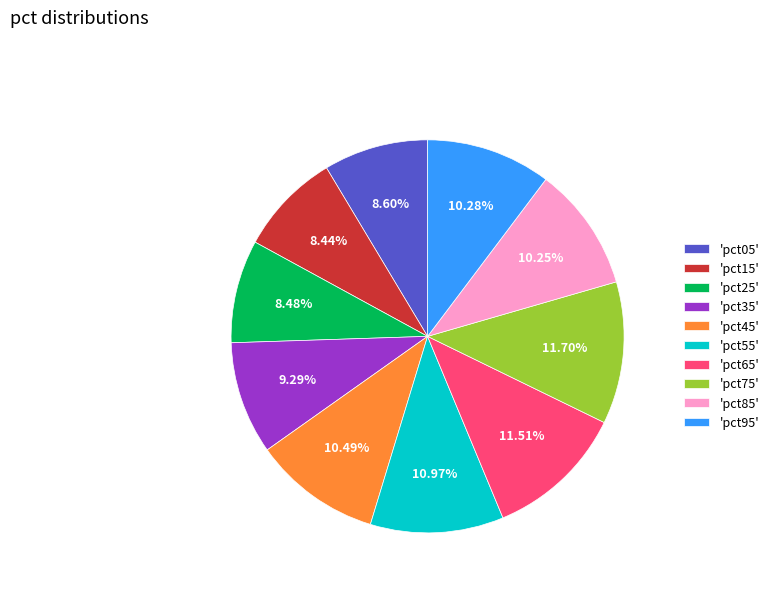

Does 'pct15' represent more than half of the total?

No